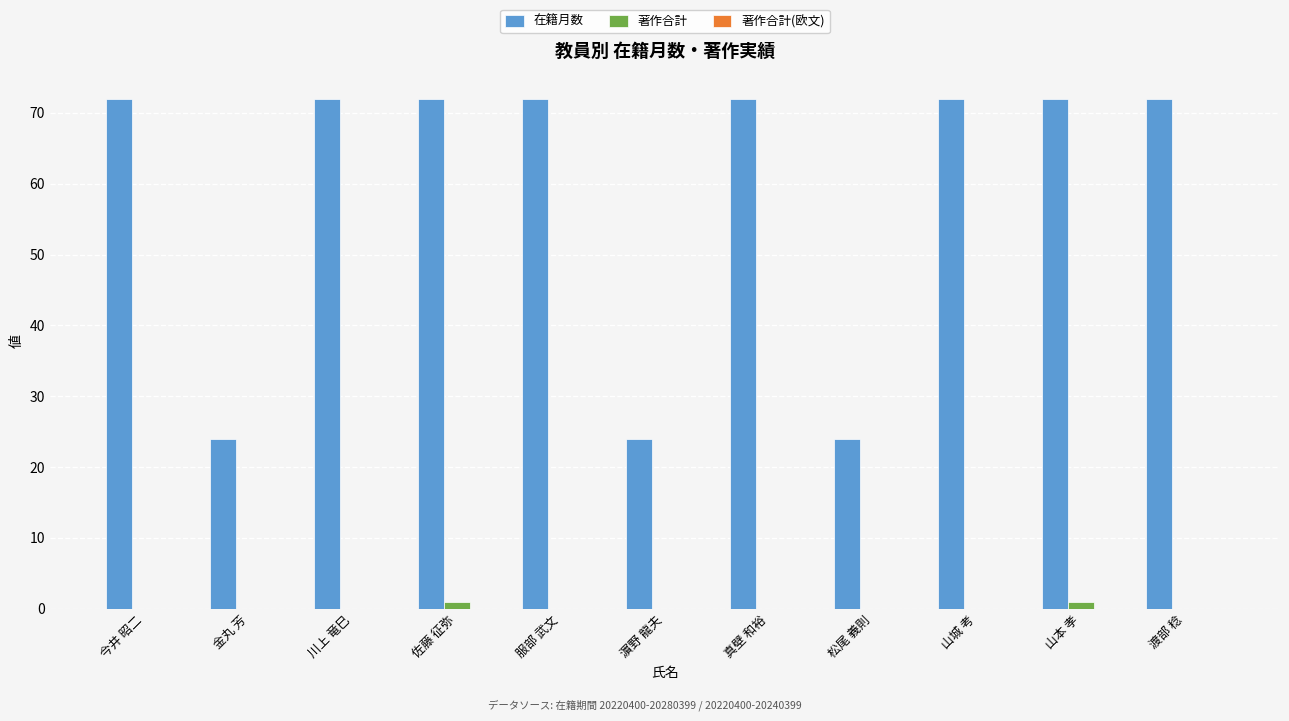

Count the number of data series in this chart.

2